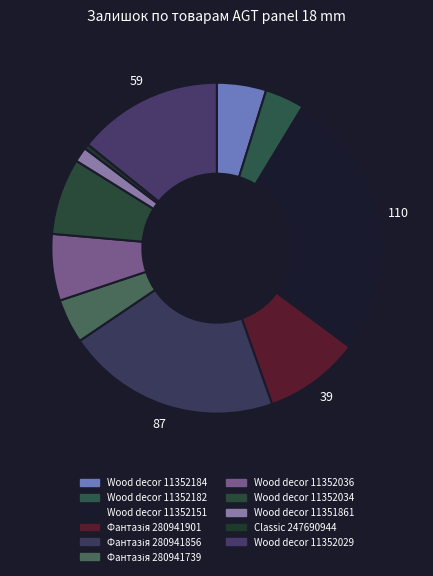

Is there any slice that represents more than half of the pie?

No